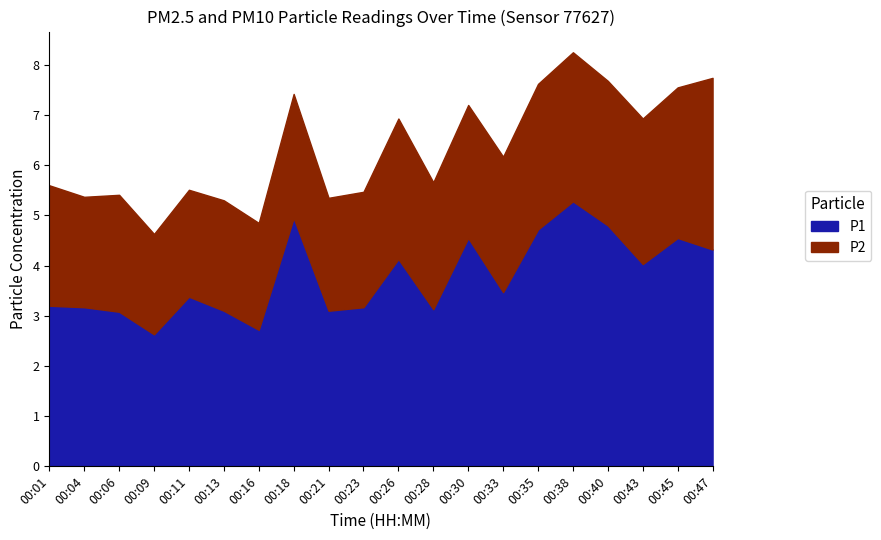

How many categories are shown in the chart?

20